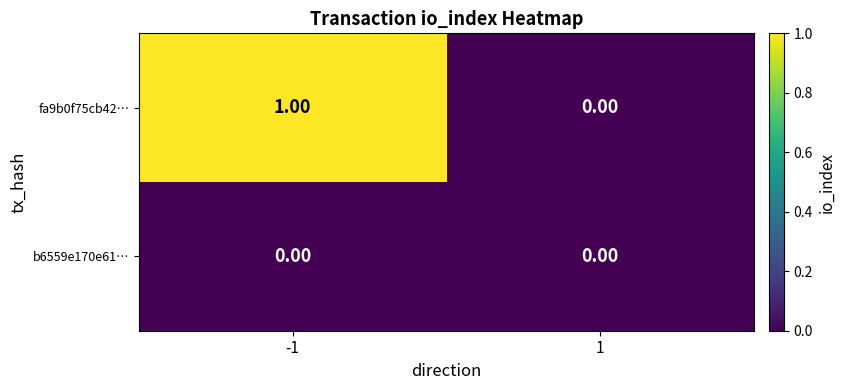

At which category is the sum across all series the highest?

-1